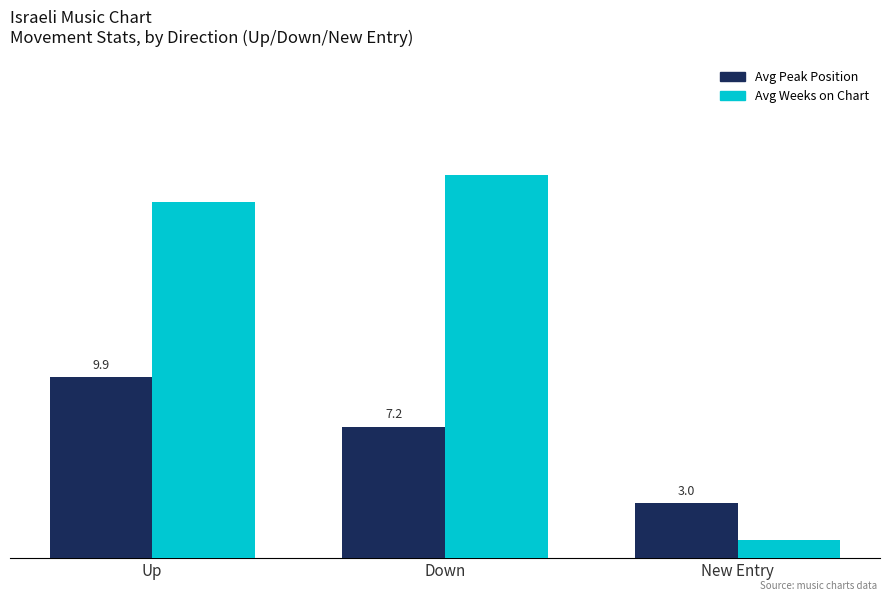

Which series has the largest total across all categories?

Avg Weeks on Chart